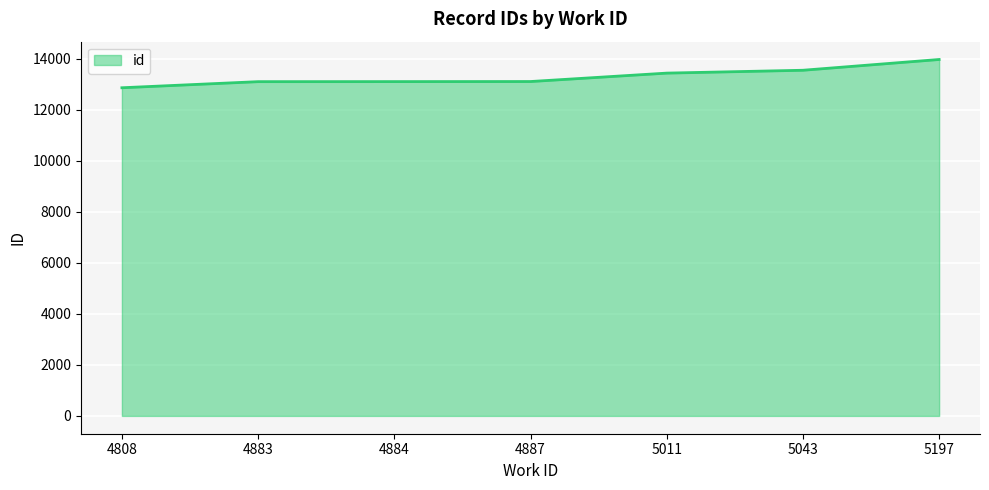

What is the greatest value displayed?

13970